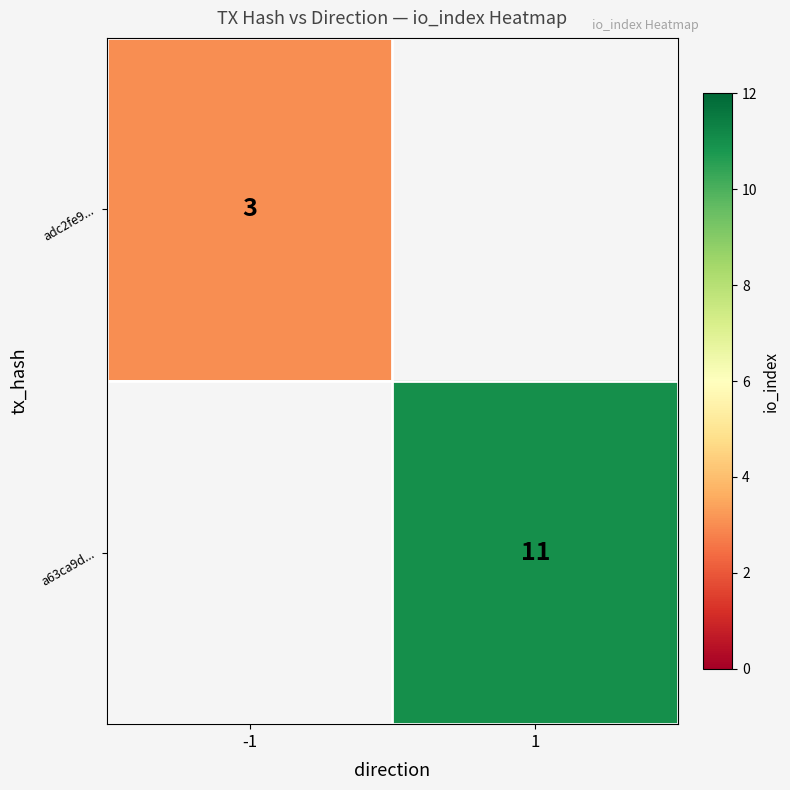

The a63ca9d... series shows 20 at 1. True or false?

False